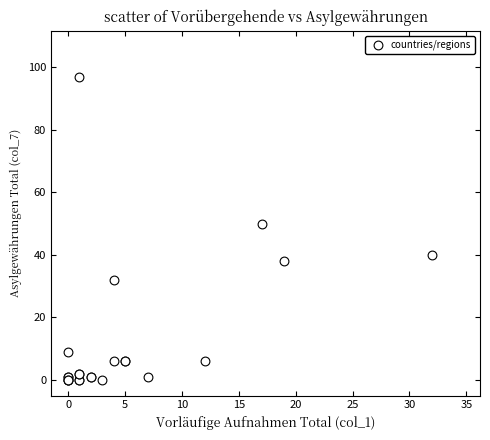

What Y value in the scatter plot is closest to 48?

50